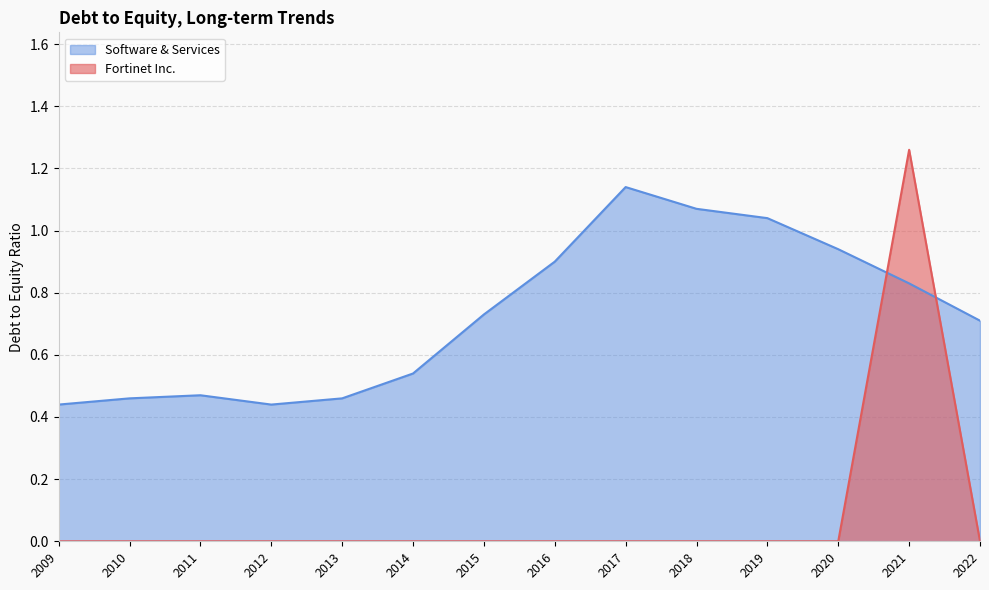

Between which two adjacent categories do Fortinet Inc. and Software & Services first intersect?

2020 and 2021